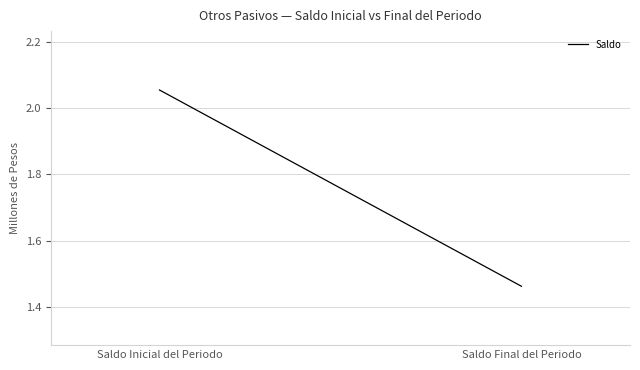

Approximately how many times larger is the value at Saldo Final del Periodo compared to Saldo Inicial del Periodo?

0.7